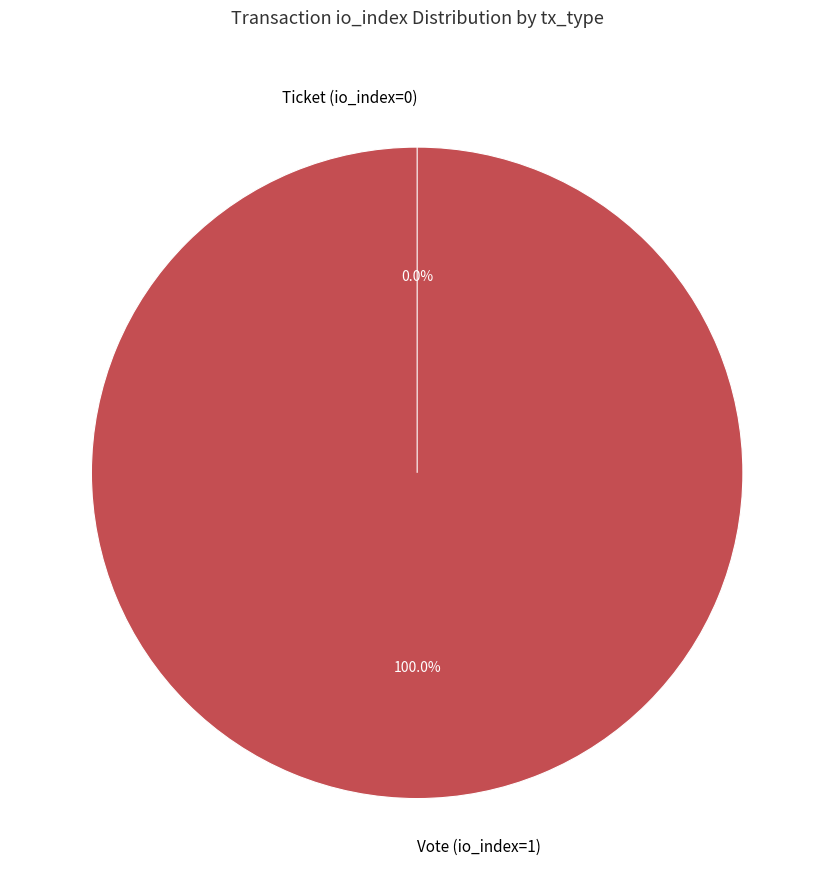

Does Vote (io_index=1) represent more than half of the total?

Yes